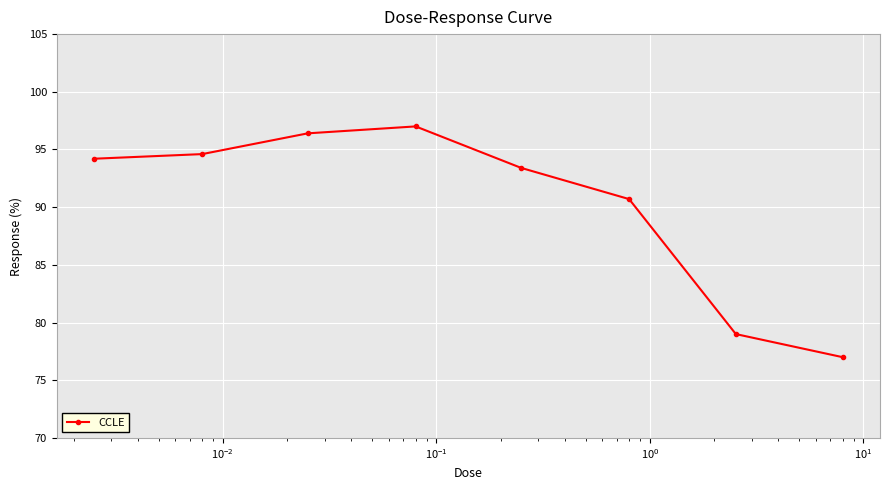

Reading right to left, list all the values displayed in this chart.

77.0	79.0	90.7	93.4	97.0	96.4	94.6	94.2